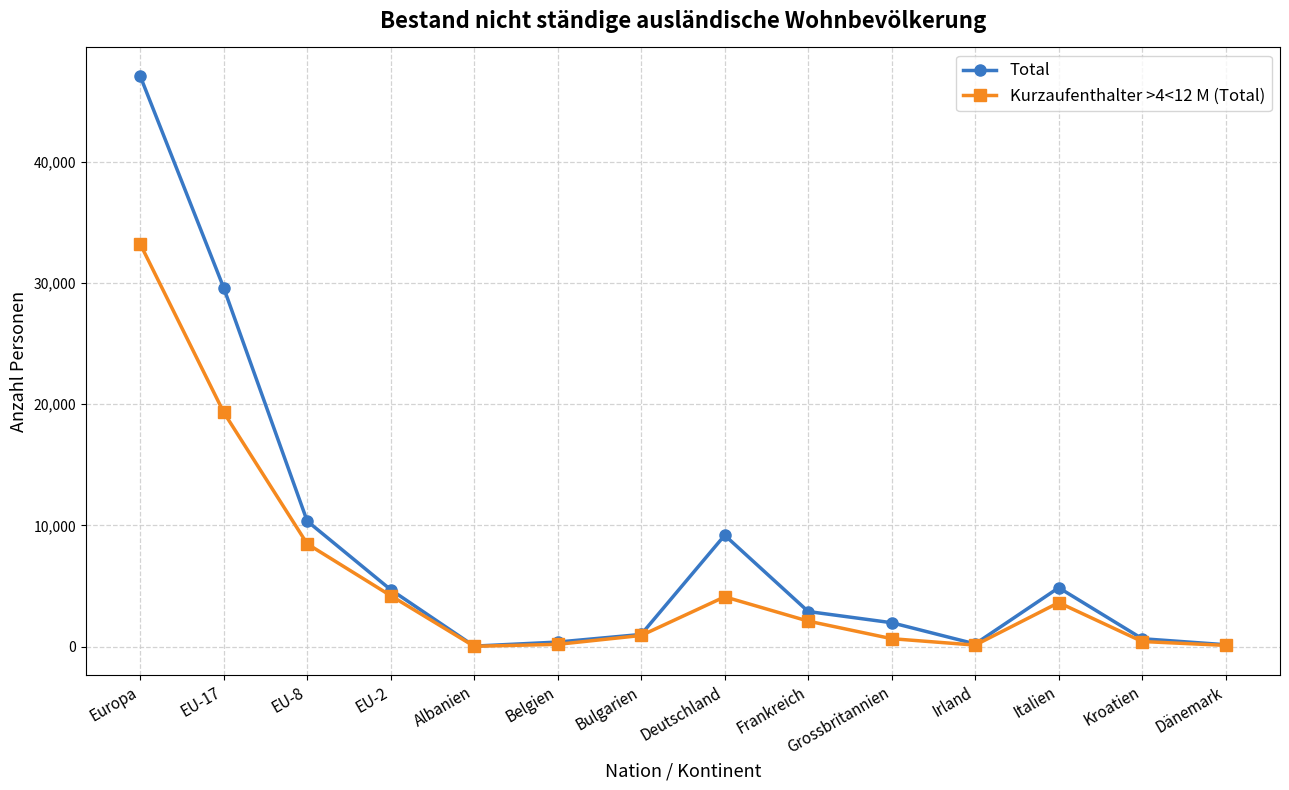

Which series has the largest total across all categories?

Total